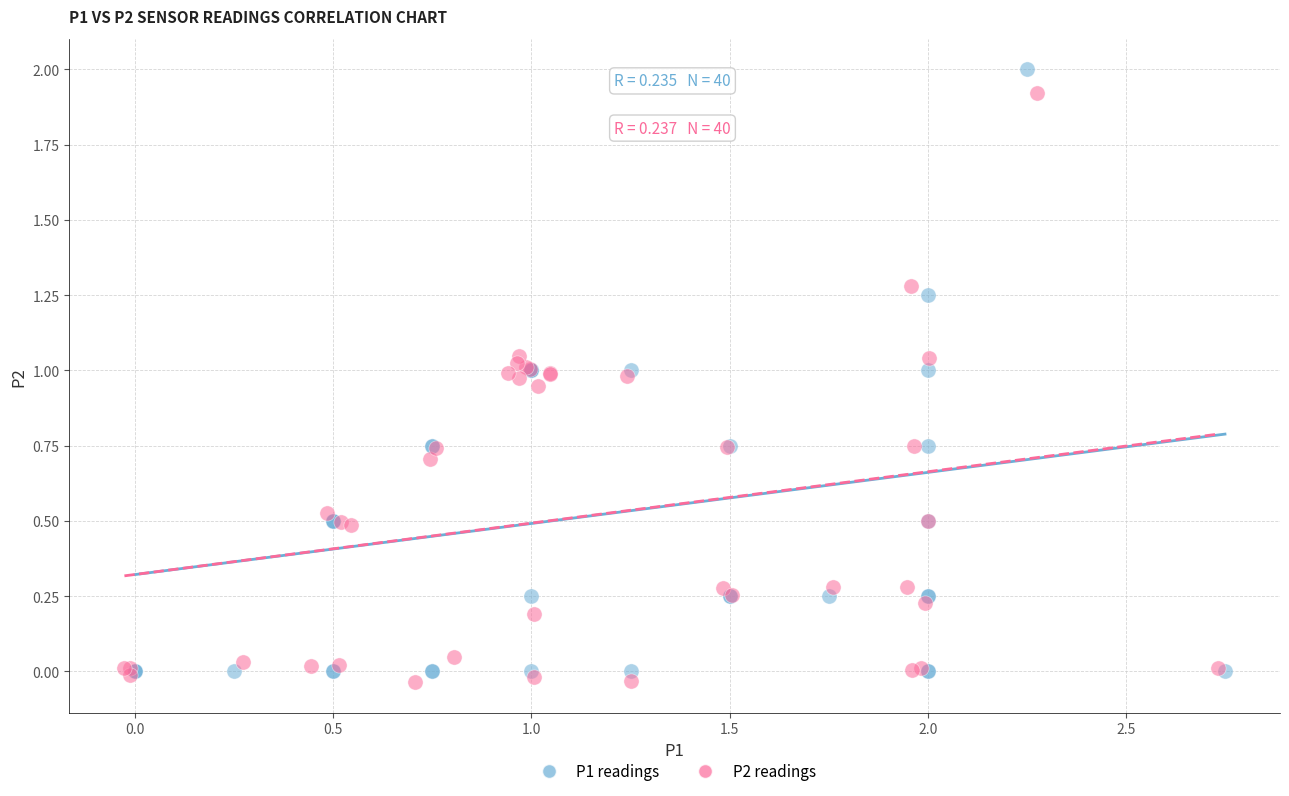

Which series has the widest spread of Y values?

P1 readings